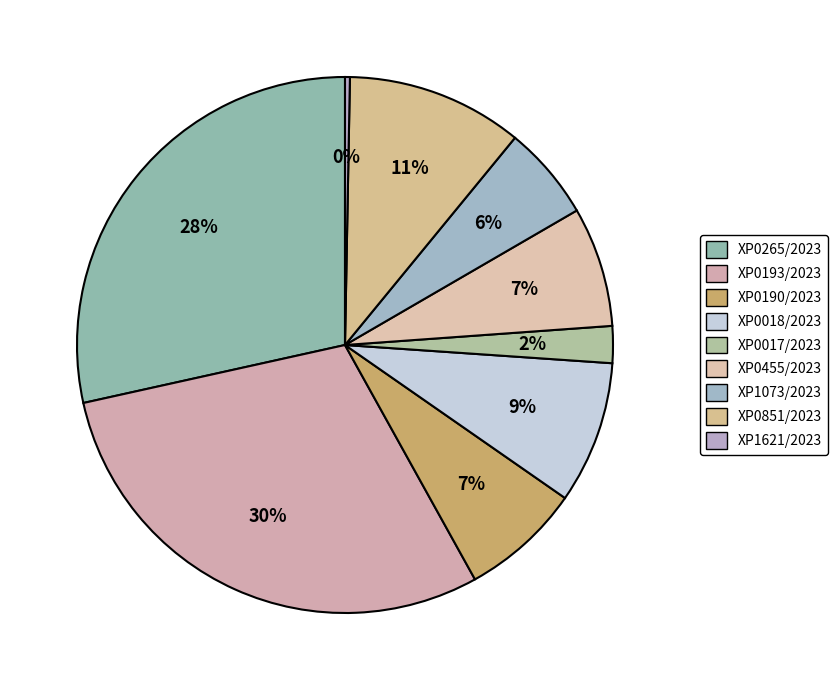

Count the number of slices in the pie.

9